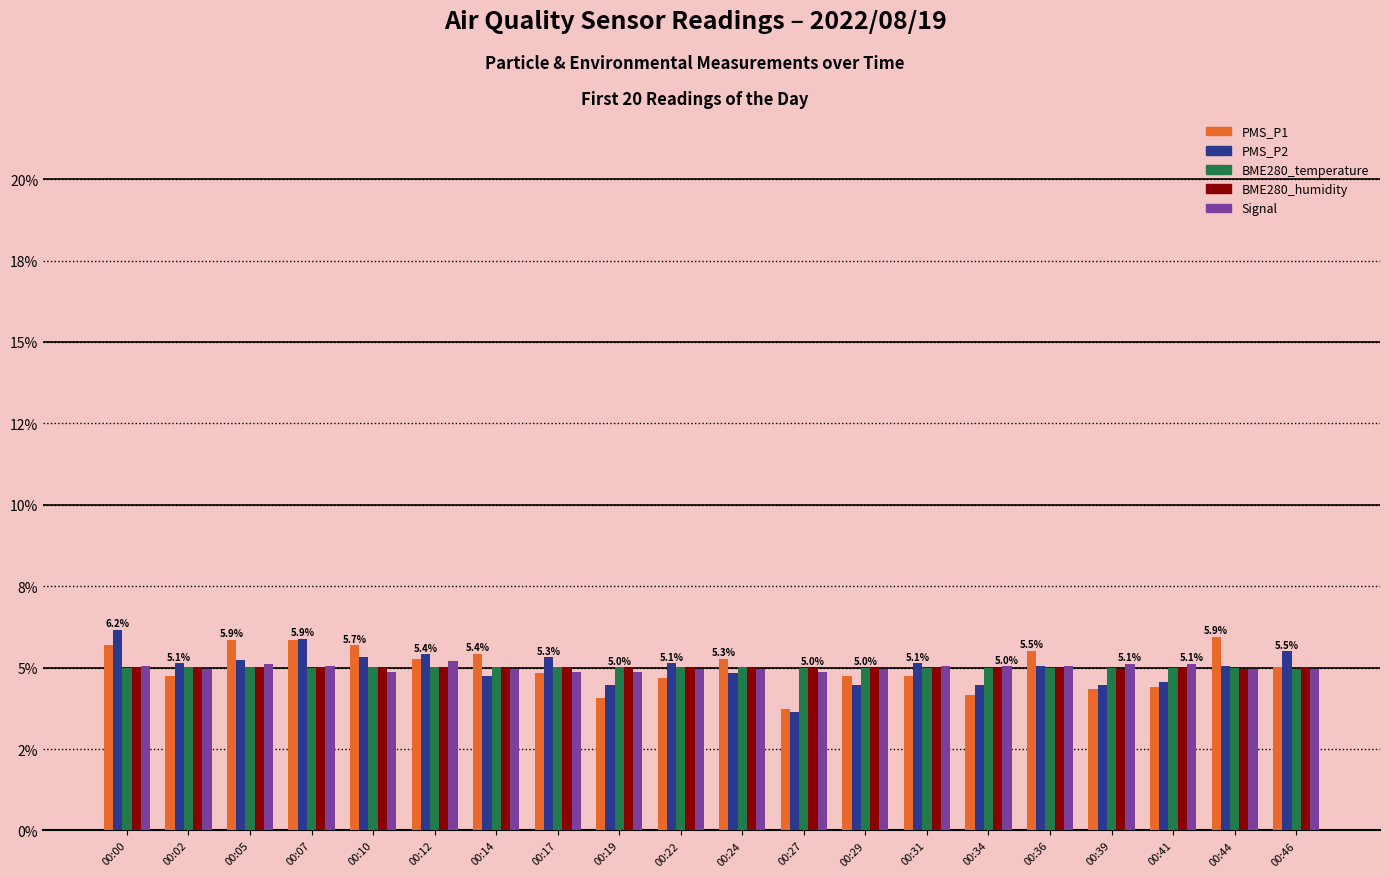

Which category has the lowest value across all series?

00:27